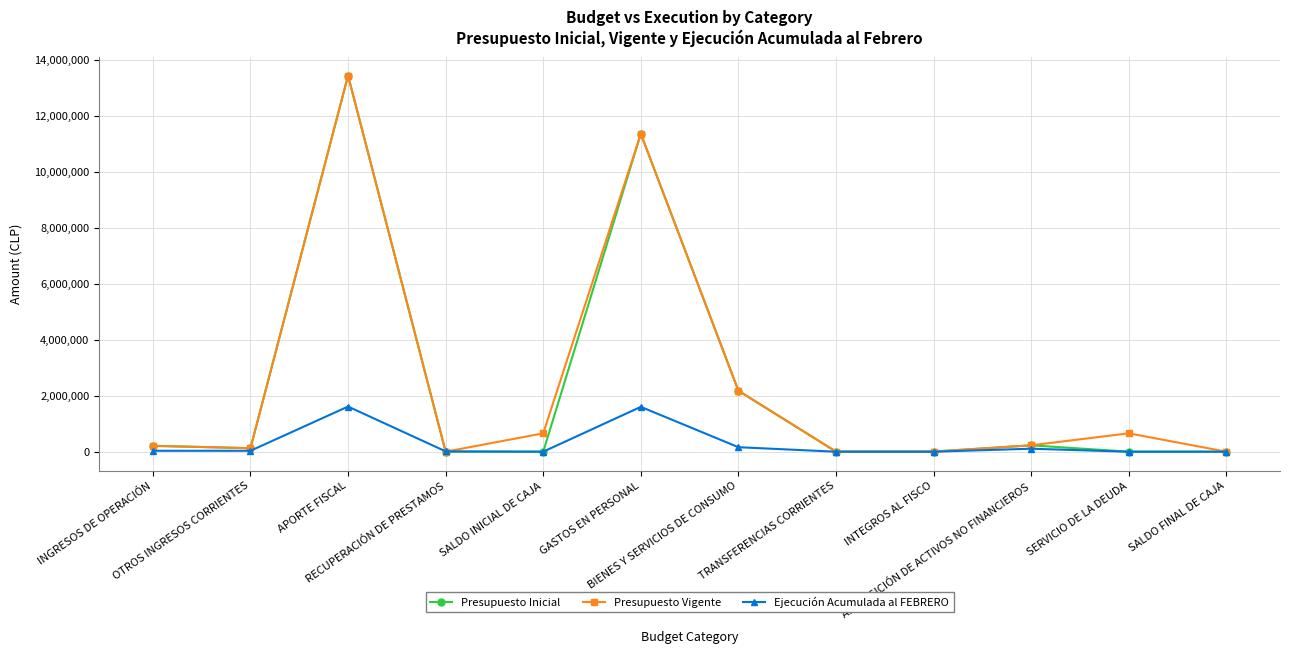

At how many categories does at least one series exceed 8839478?

2